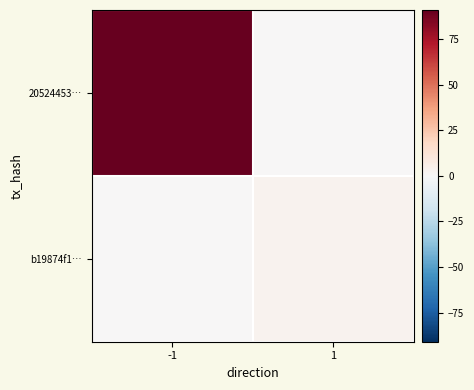

How many categories are shown in the chart?

2